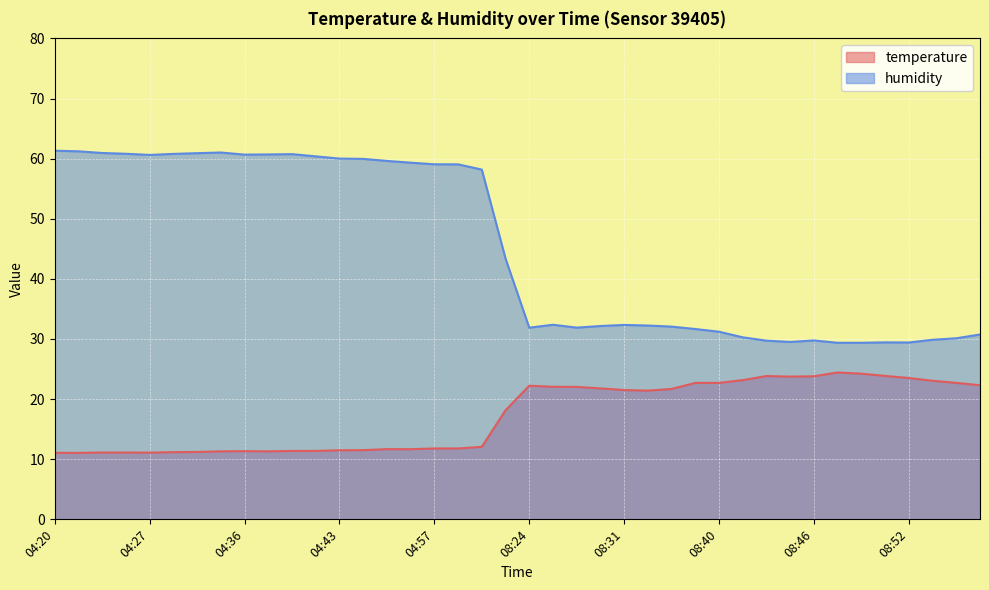

What is the average value of the temperature series?

17.3